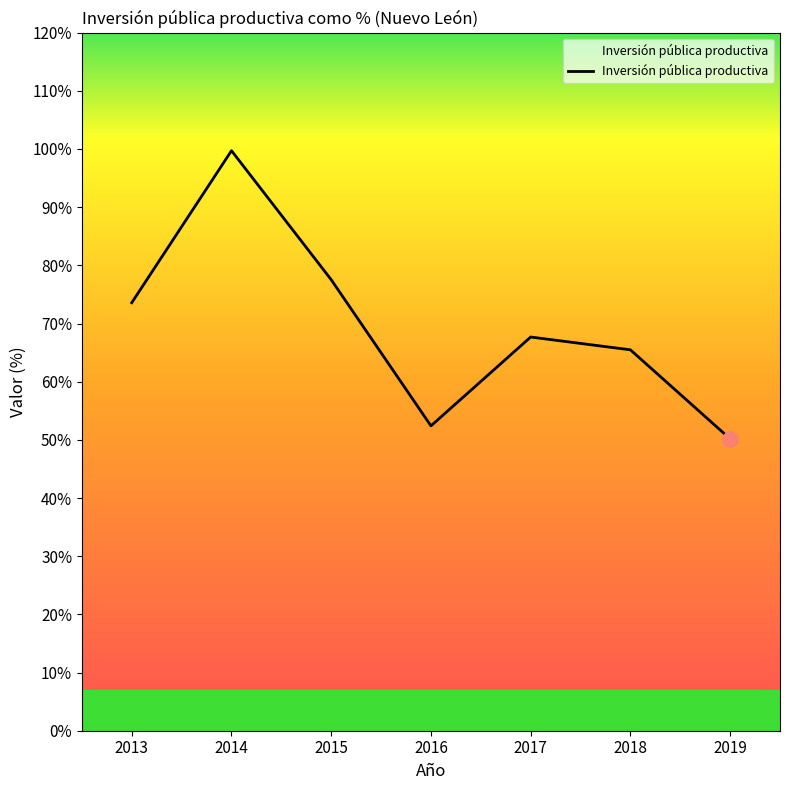

What is the change in value from 2014 to 2016?

-0.5